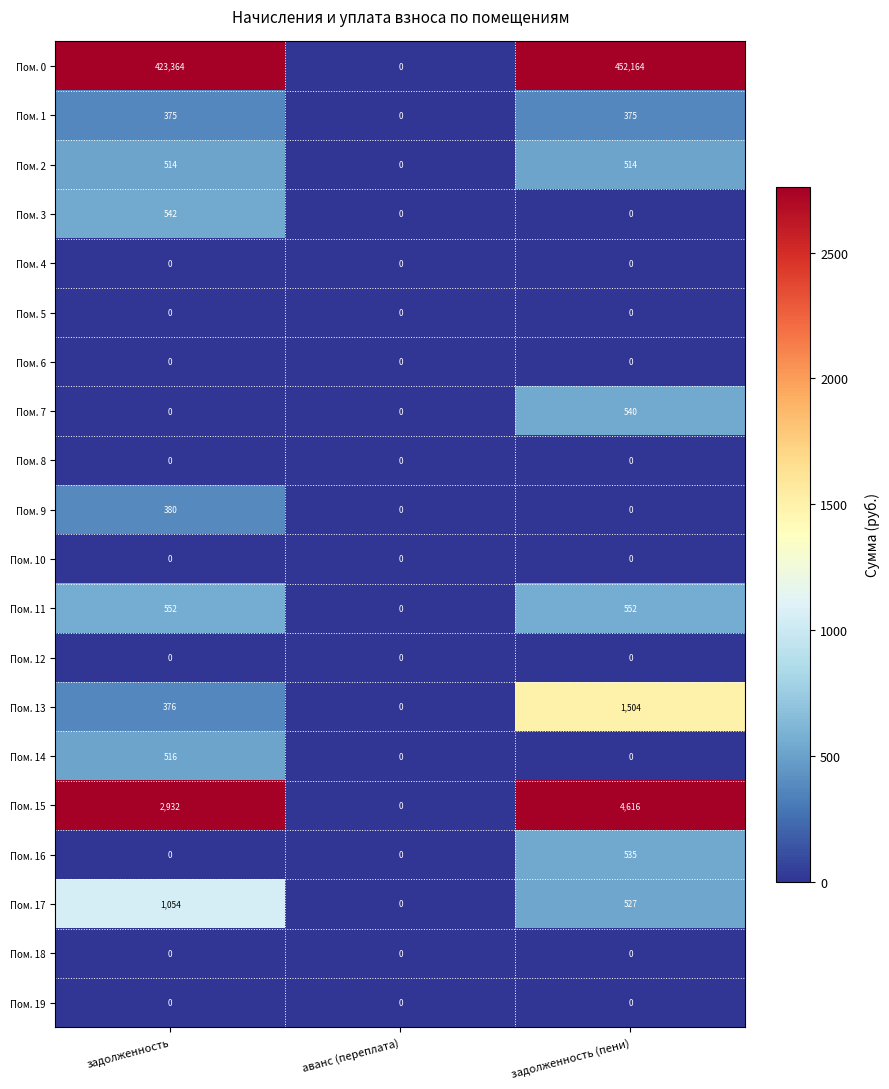

True or false: Пом. 10 has a value of 0 at задолженность.

True